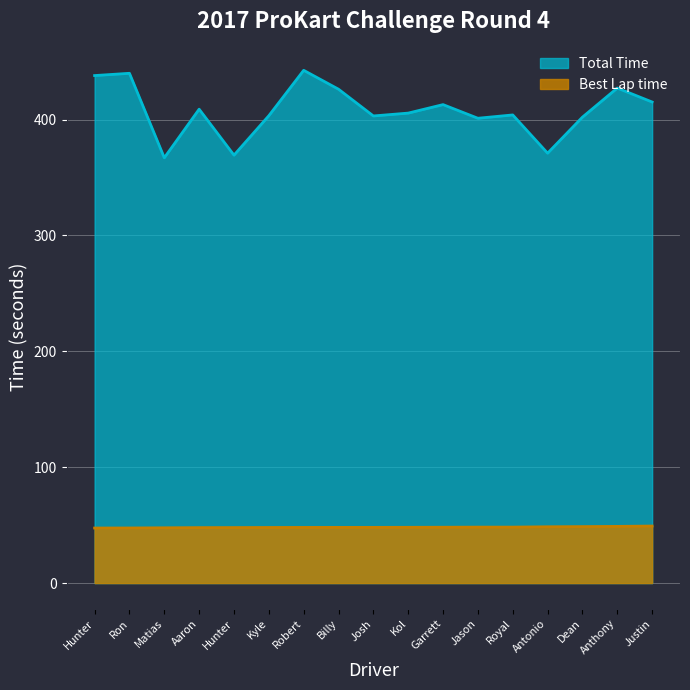

What is the value of the Best Lap time point at the 13th from the left?

48.3